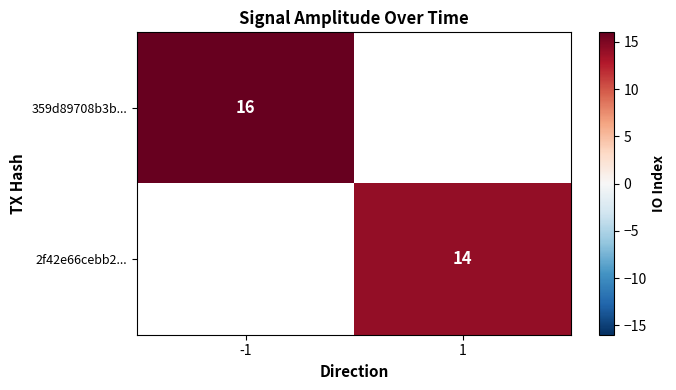

Is it true that 359d89708b3b... equals 5 at -1?

False